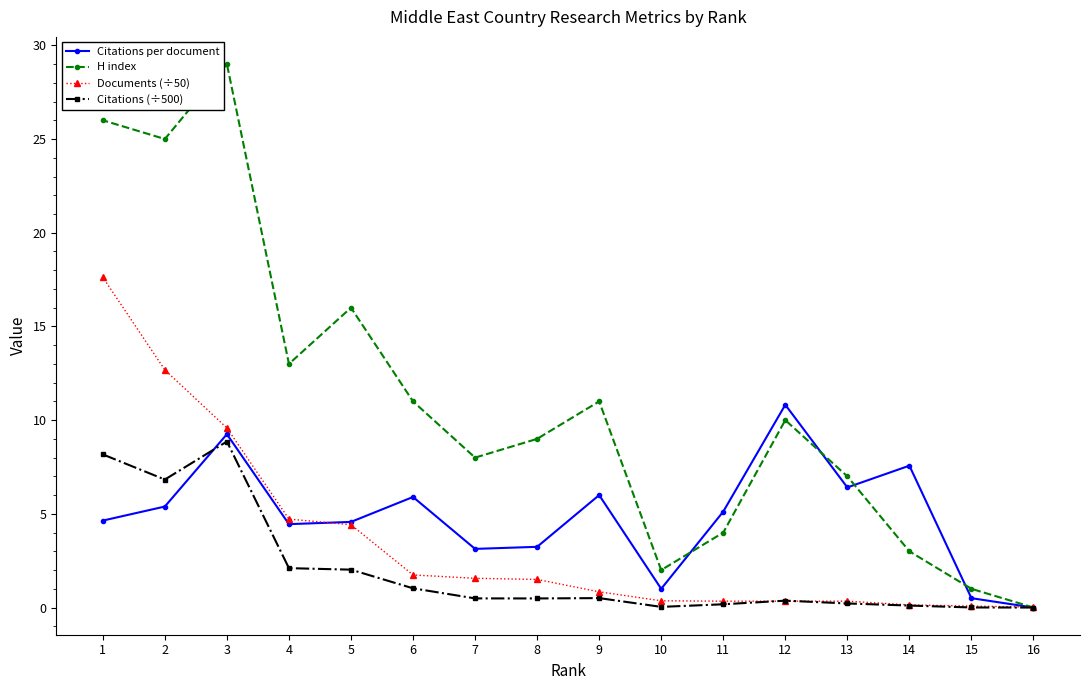

True or false: Citations per document has more than 1 interior local peaks.

True